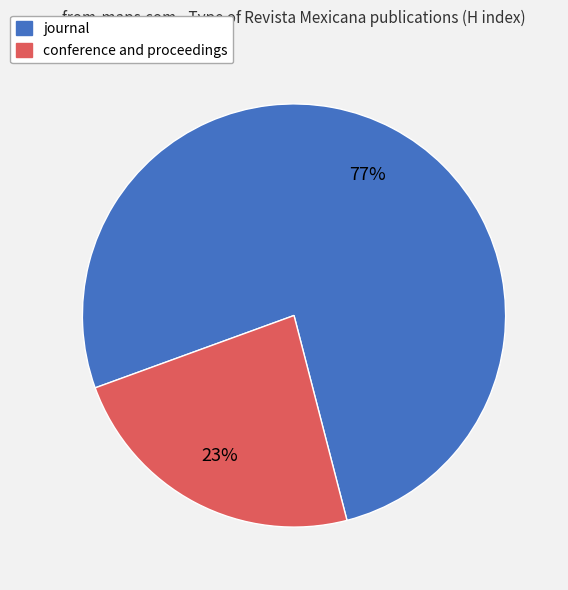

To the nearest percent, what is the average slice percentage?

50%